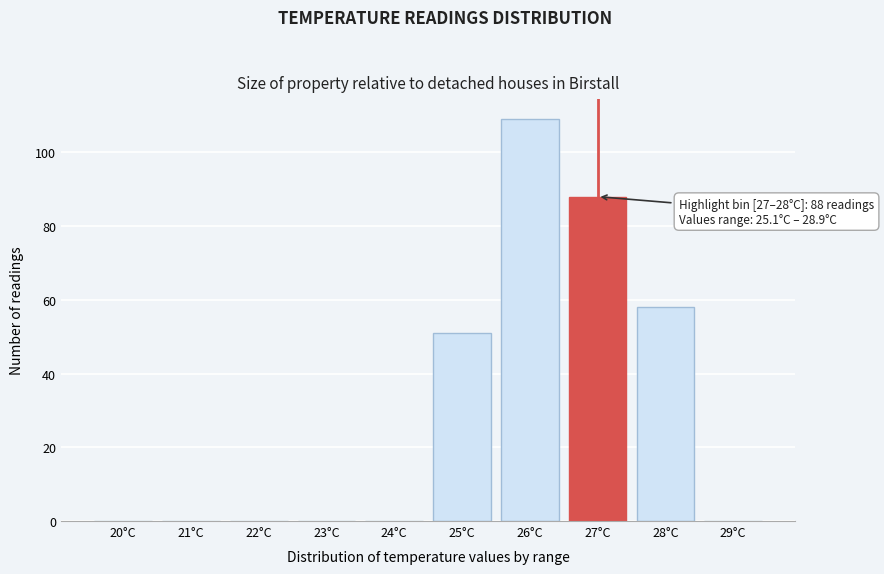

Reading left to right, extract all data points from this chart.

20°C=0	21°C=0	22°C=0	23°C=0	24°C=0	25°C=51	26°C=109	27°C=88	28°C=58	29°C=0